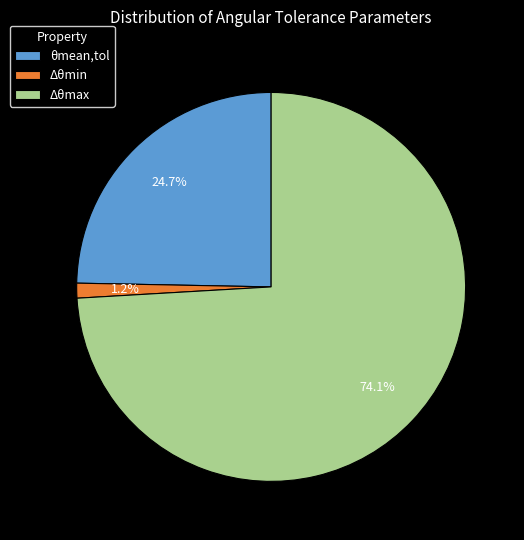

Which has a higher value, Δθmax or θmean,tol?

Δθmax